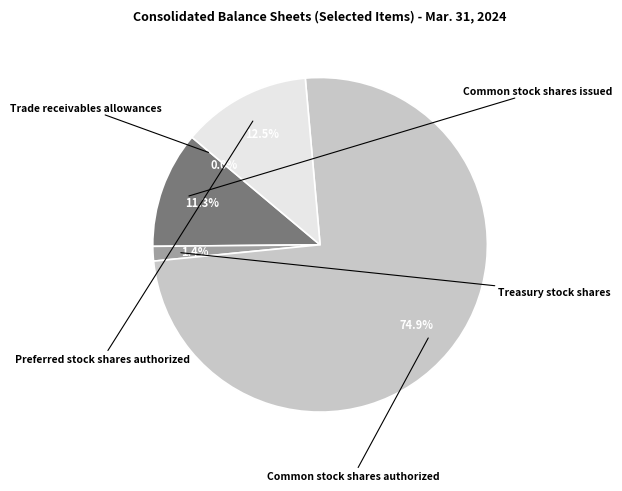

To the nearest percent, what is the difference between the Common stock shares issued and Preferred stock shares authorized slice percentages?

1%